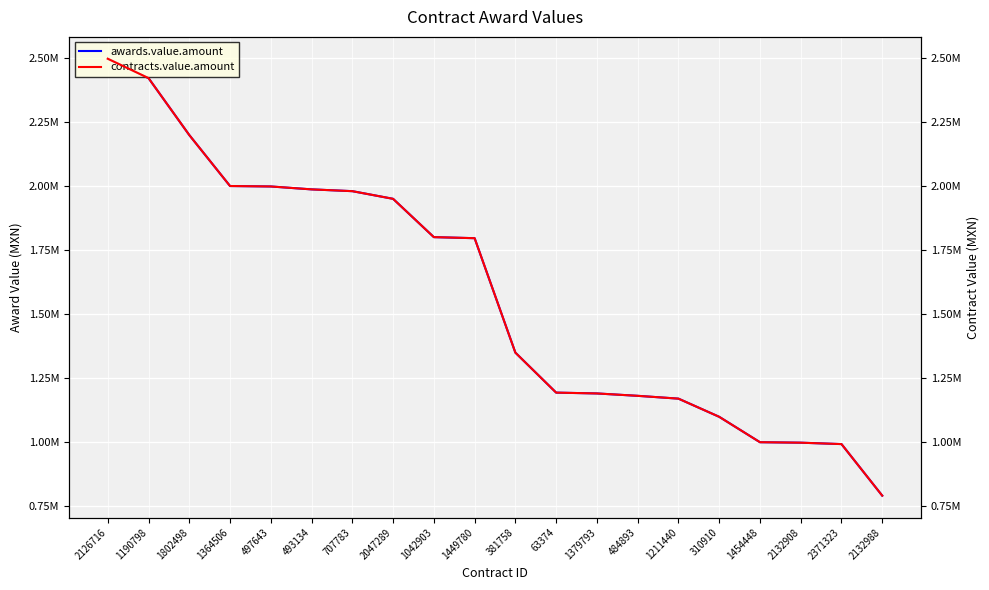

What is the sum of the awards.value.amount values at 1379793 and 2132988?

1980373.7